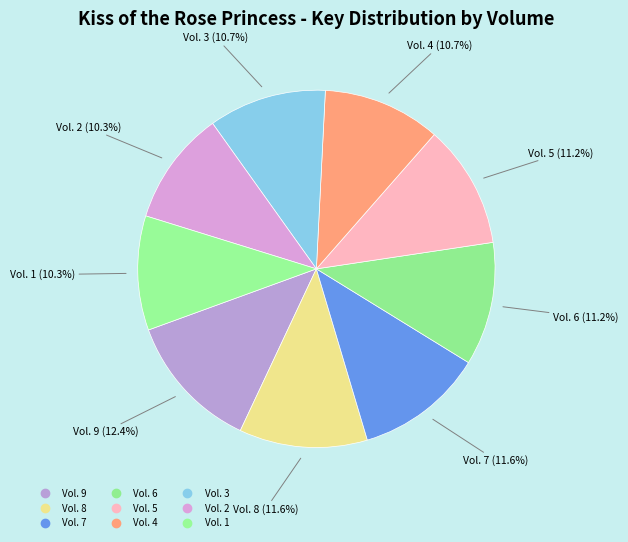

Combined, do Vol. 7 and Vol. 9 account for over 50%?

No